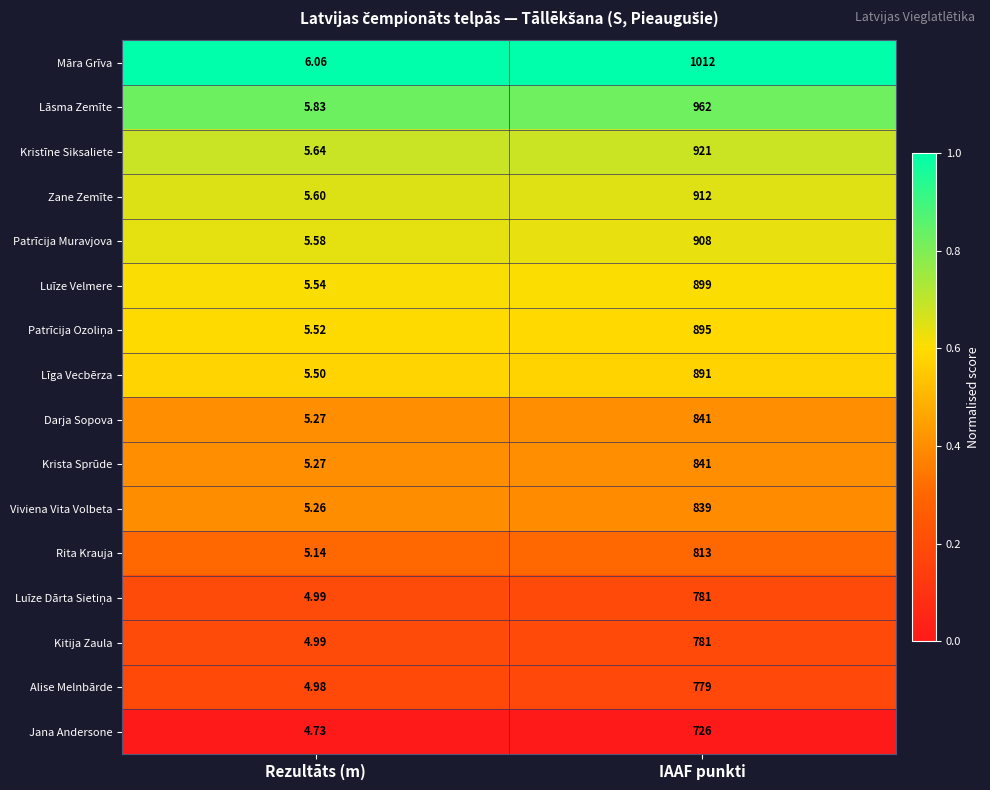

At which category is the sum across all series the highest?

IAAF punkti